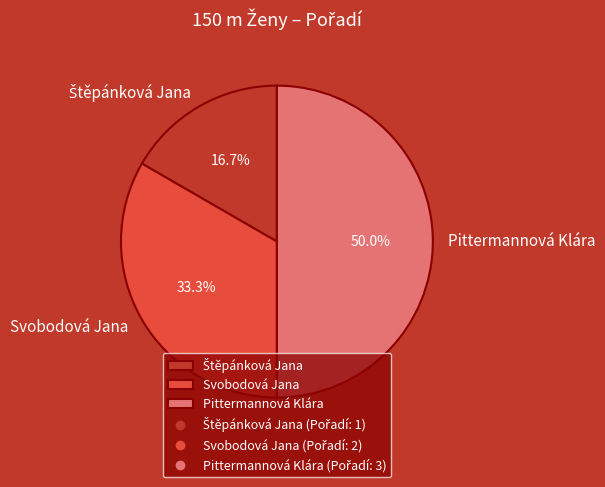

What portion of the pie excludes Pittermannová Klára?

50.0%